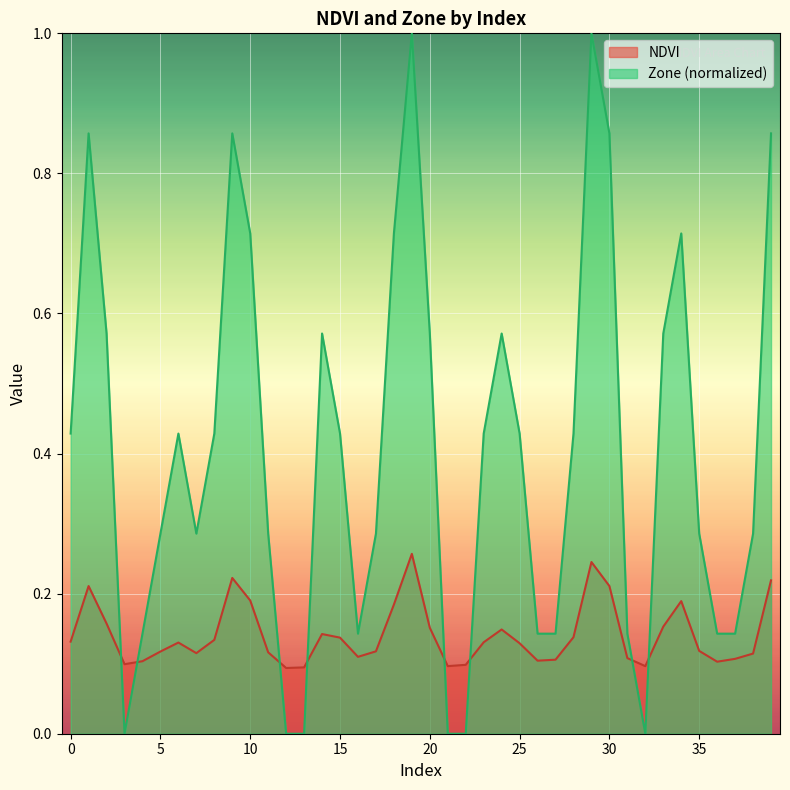

How many values in Zone are above zero?

34